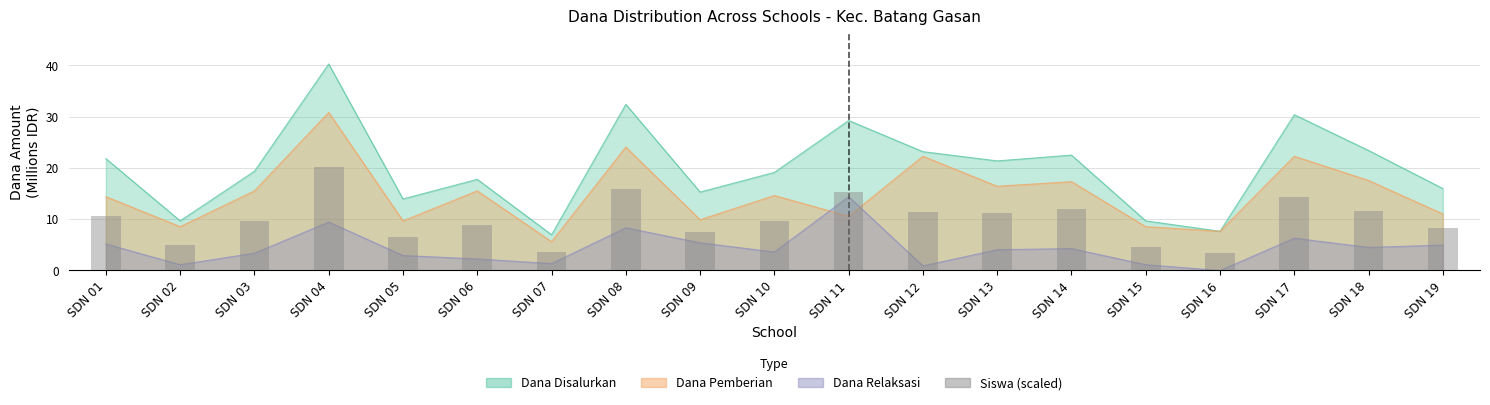

At which label is the value closest to 11?

SDN 13